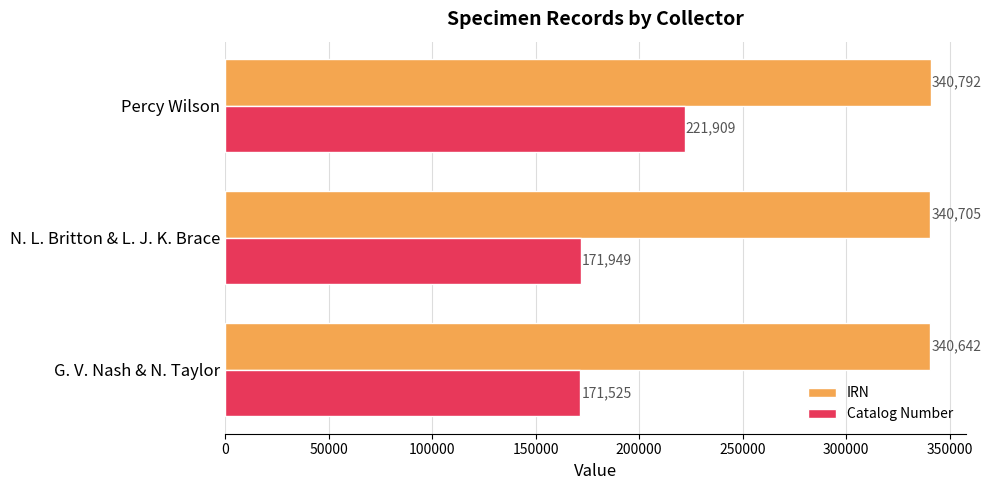

Is the value of Catalog Number at G. V. Nash & N. Taylor greater than the value of IRN at N. L. Britton & L. J. K. Brace?

No